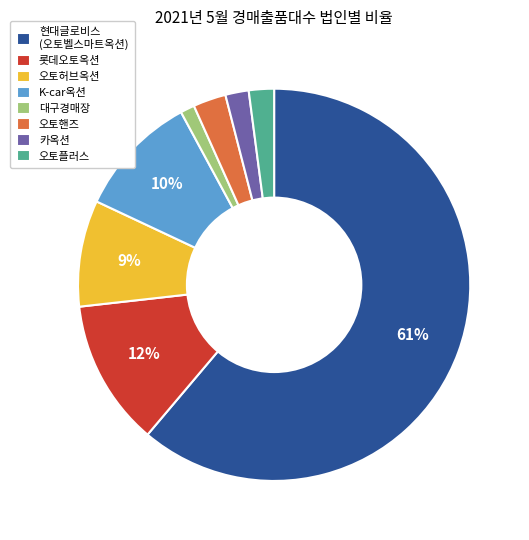

Which has a higher value, 대구경매장 or 롯데오토옥션?

롯데오토옥션